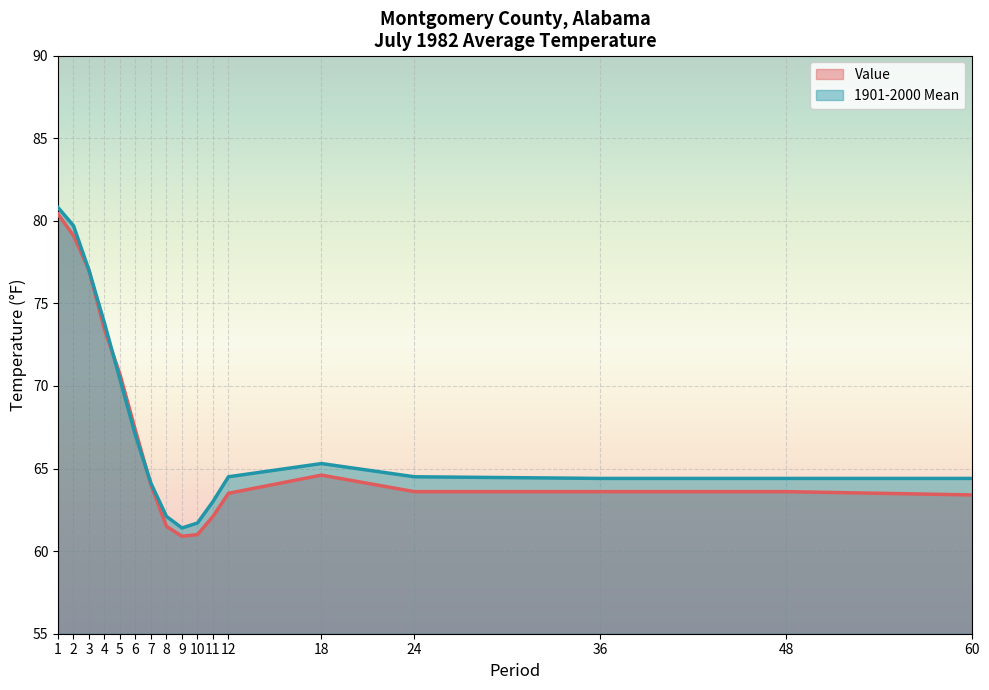

Is the value of Value at 60 greater than the value of 1901-2000 Mean at 18?

No